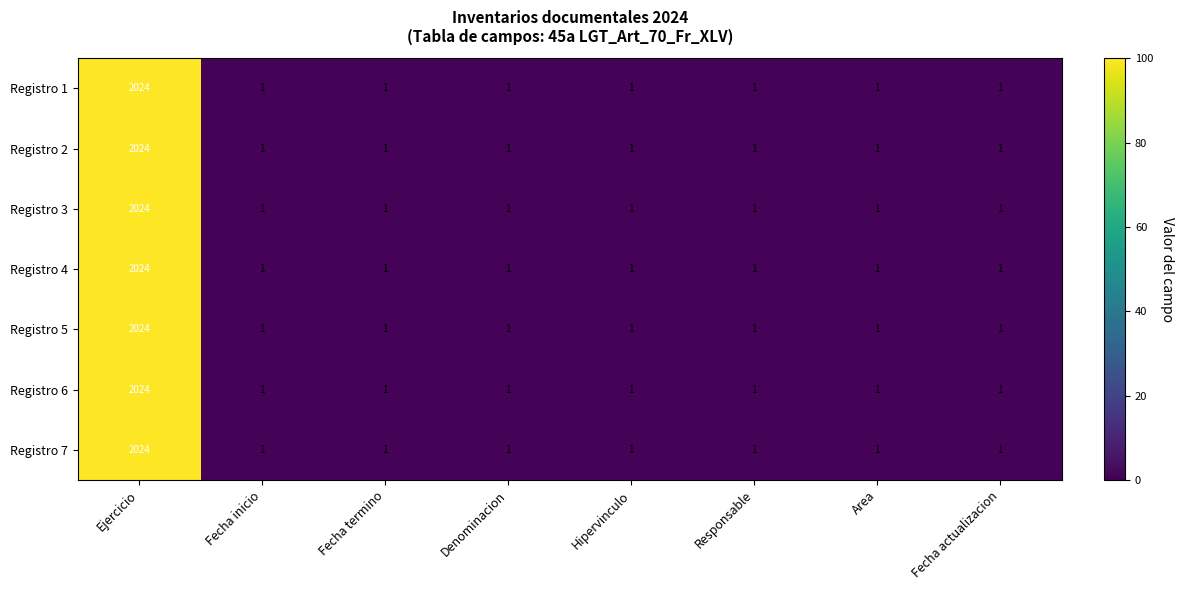

The Registro 1 series shows 1 at Fecha actualizacion. True or false?

True